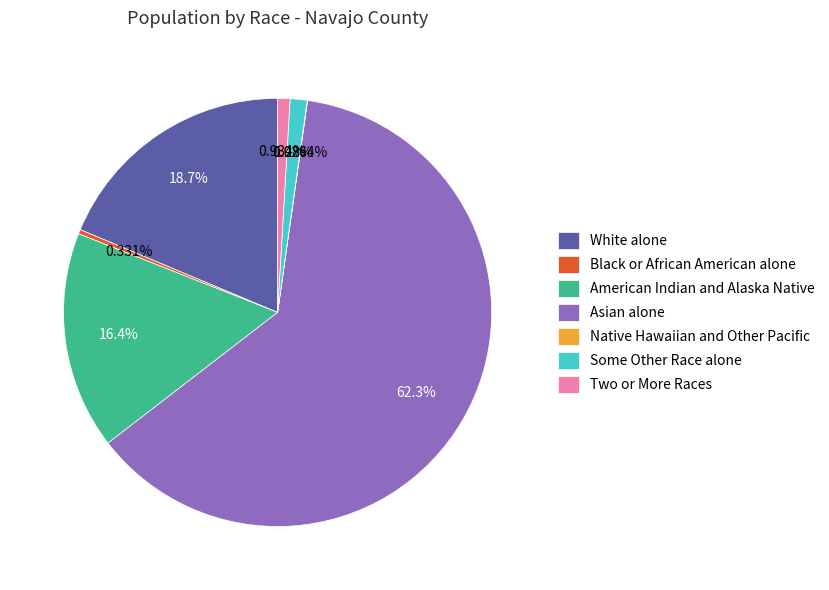

What is the ratio of the value at Asian alone to the value at American Indian and Alaska Native?

3.8